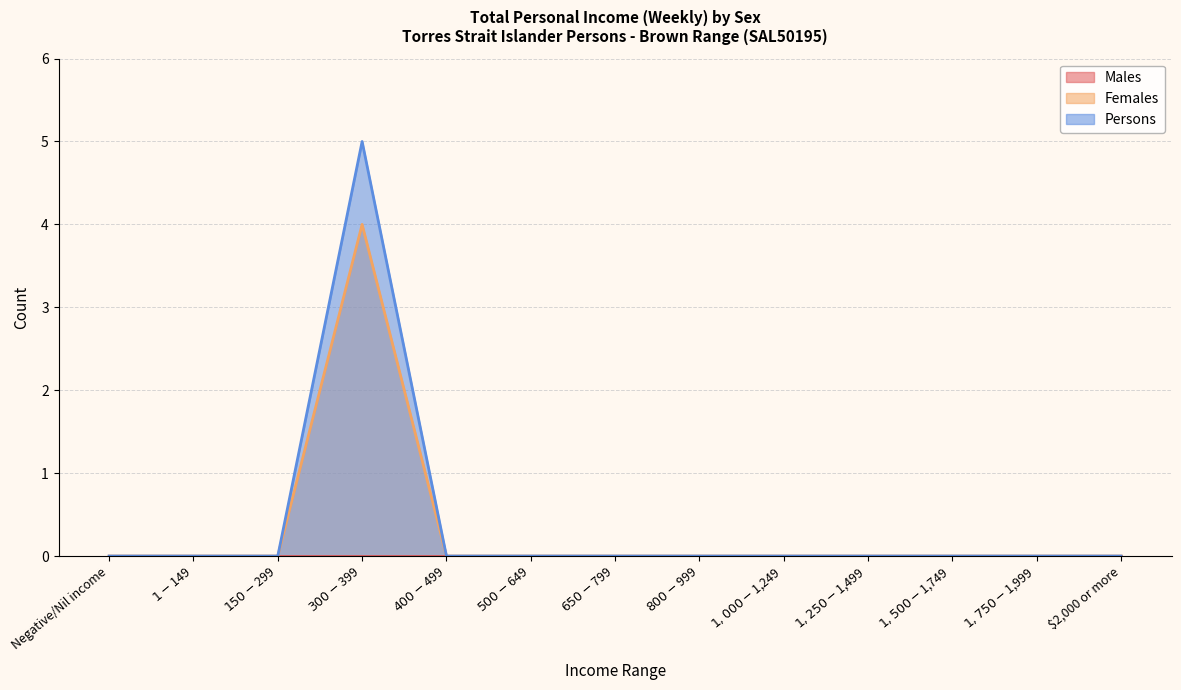

What is the difference between the Persons values at $1,250-$1,499 and $300-$399?

5